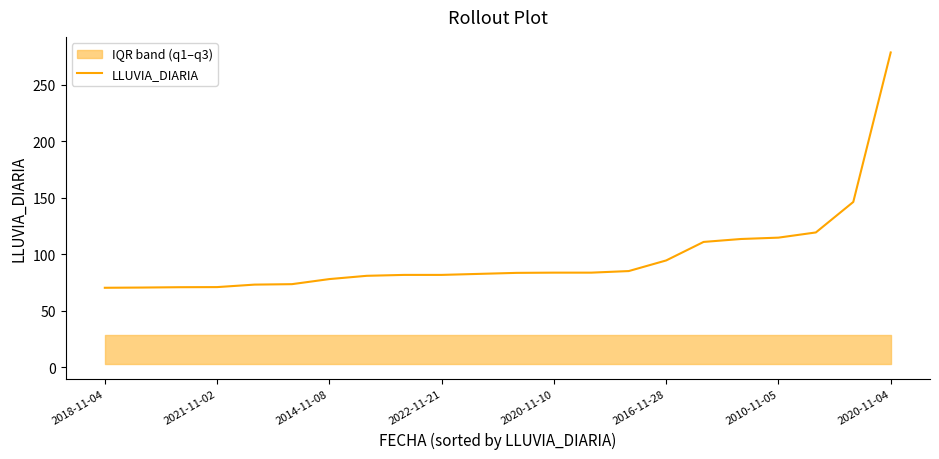

The LLUVIA_DIARIA series shows 94.6 at 2016-11-28. True or false?

True